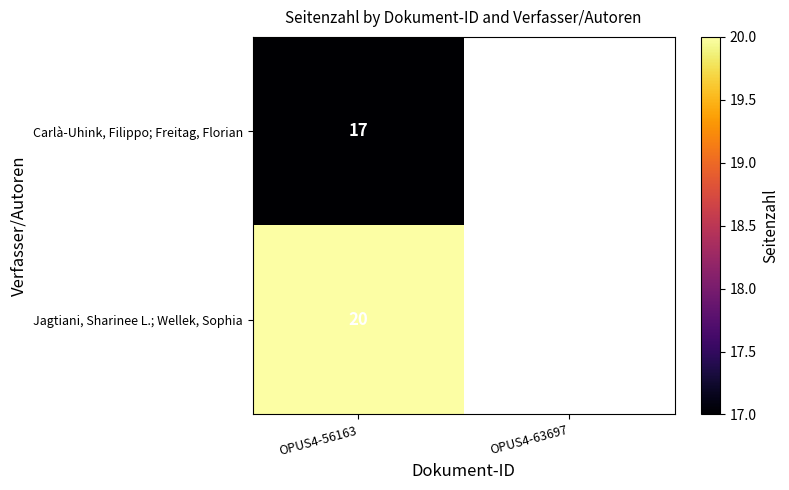

Rank the series at OPUS4-56163 from highest to lowest value.

Jagtiani, Sharinee L.; Wellek, Sophia, Carlà-Uhink, Filippo; Freitag, Florian